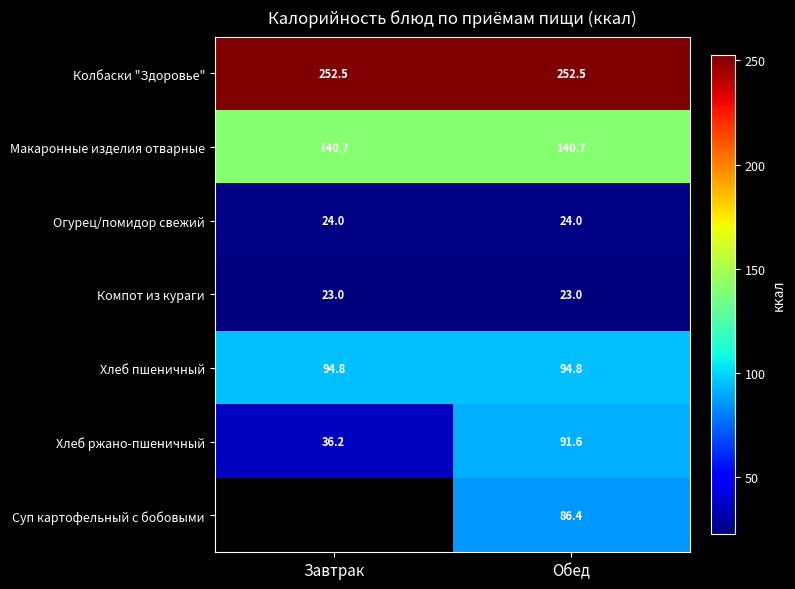

Count the number of categories in the chart.

2